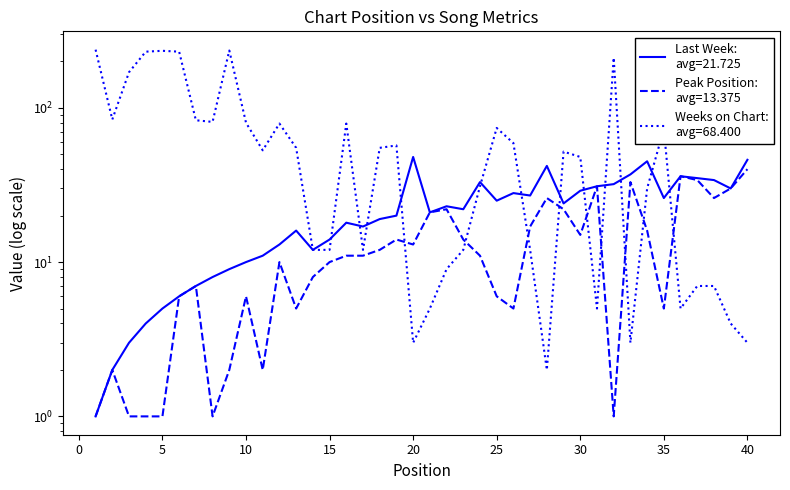

What is the difference between the Last Week values at 10 and 33?

27